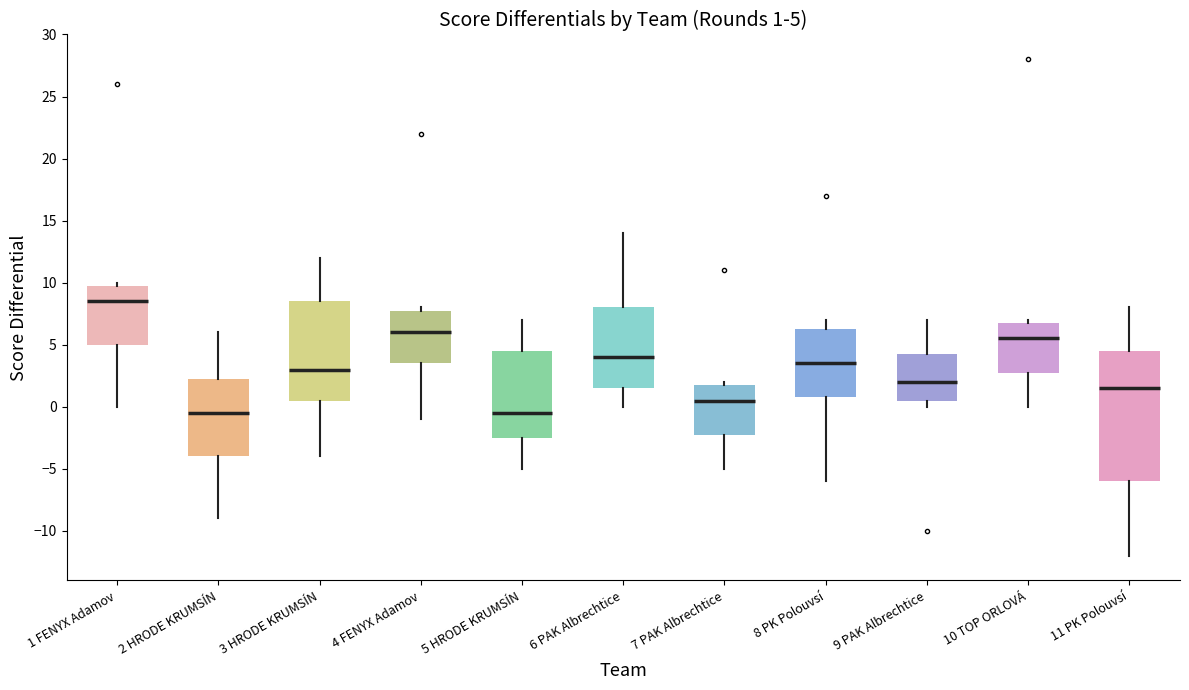

Which box is the tallest, from its lower edge to its upper edge?

11 PK Polouvsí